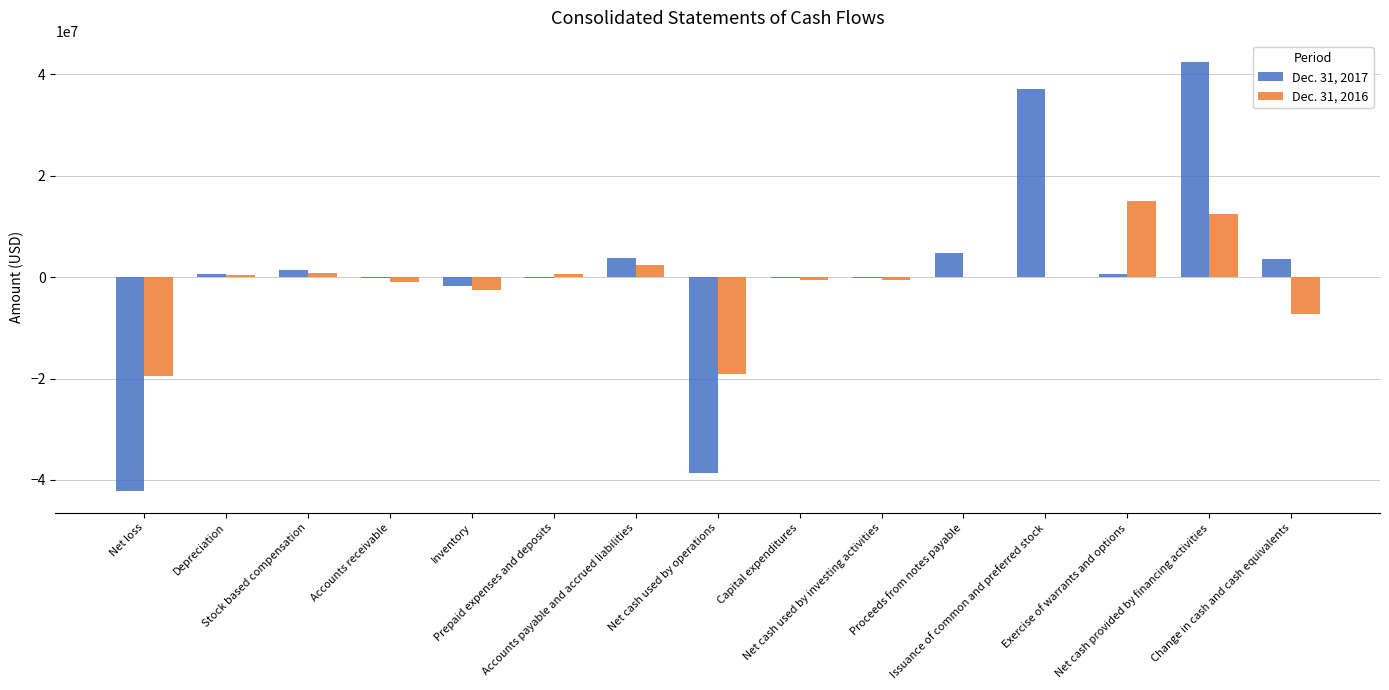

What is the greatest value displayed?

42405803